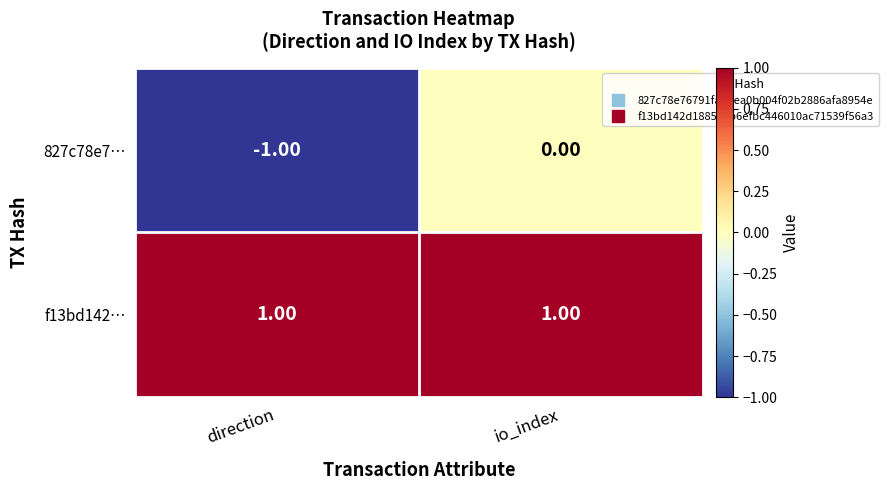

At io_index, list the series in order from smallest to largest.

827c78e7…, f13bd142…